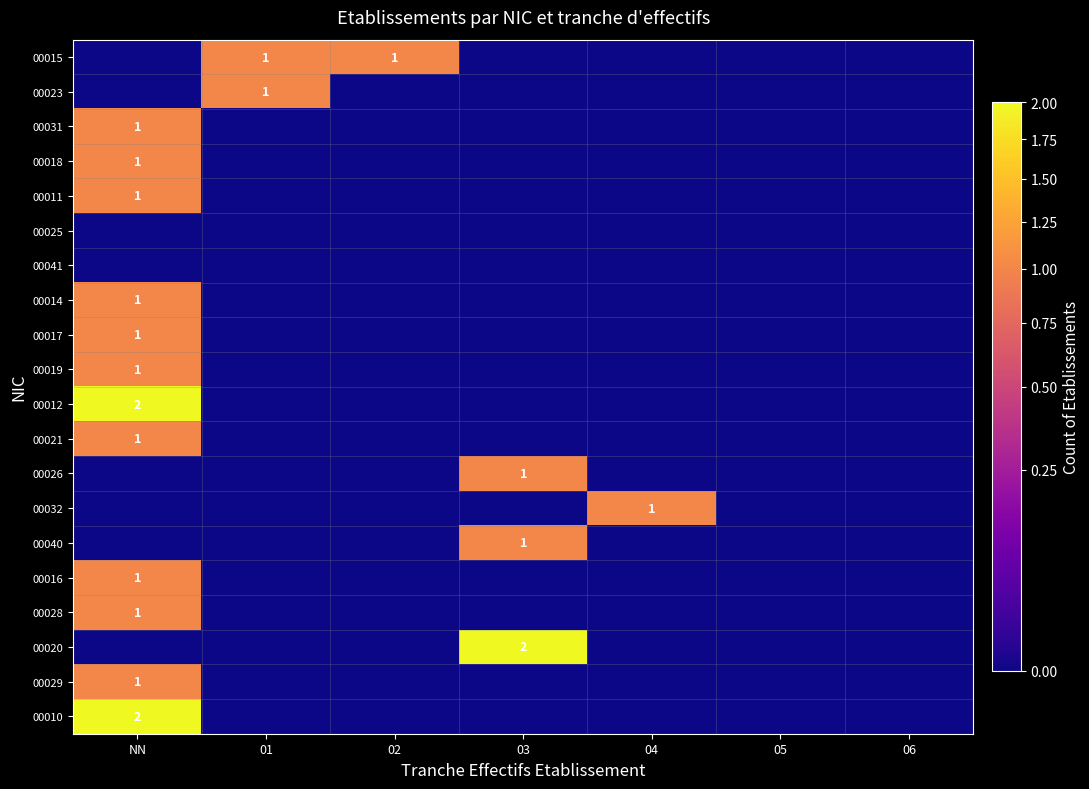

The 00012 series shows -1 at 01. True or false?

False